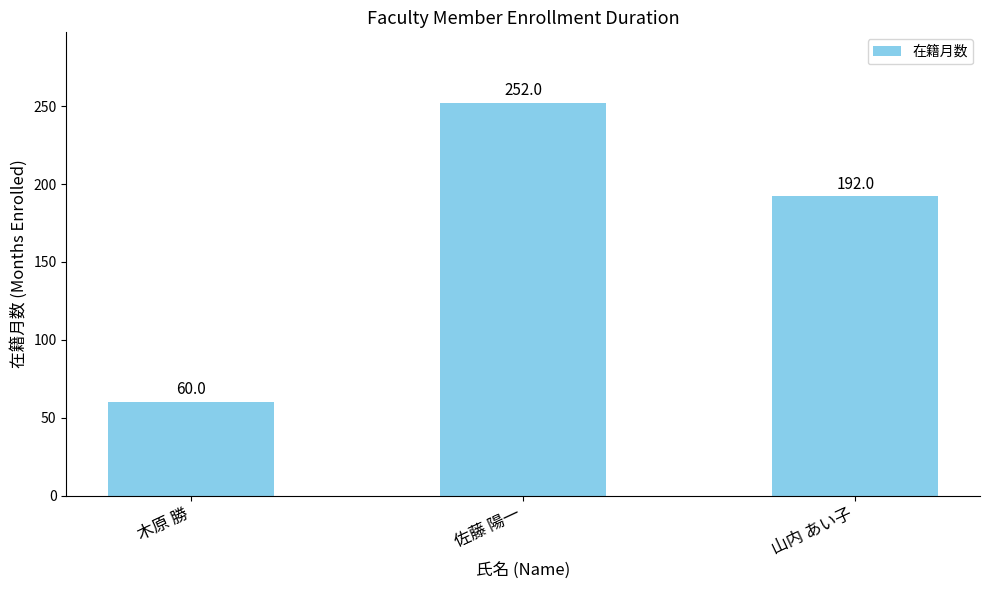

Is it true that the value at 佐藤 陽一 is 252?

True